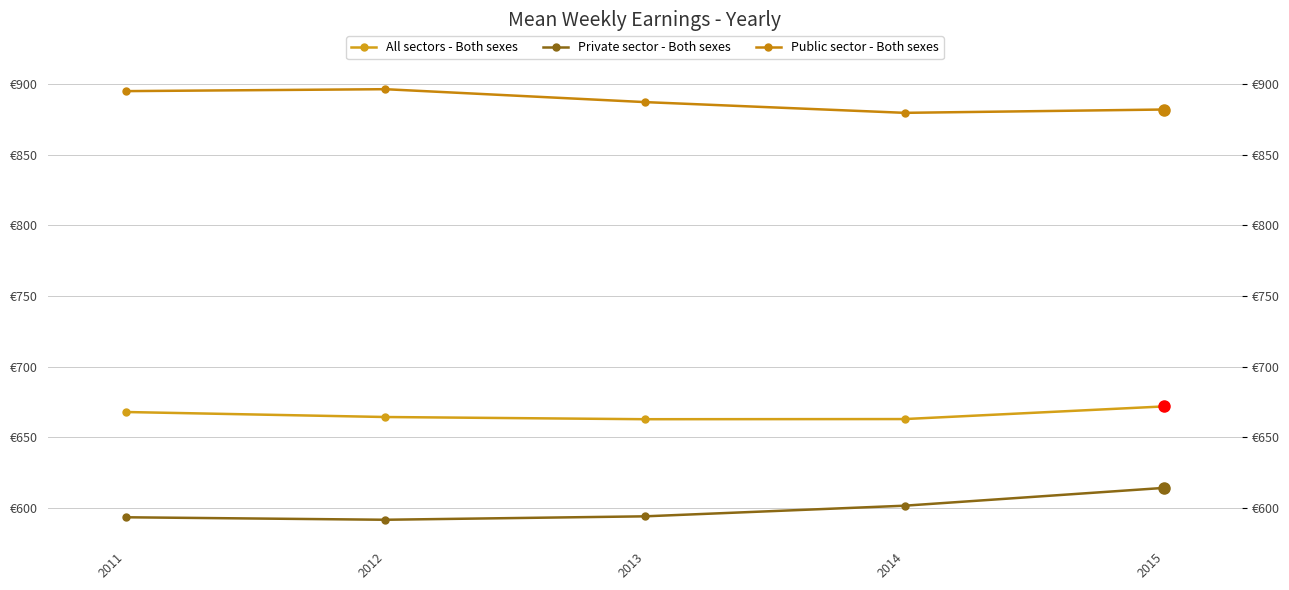

True or false: Public sector - Both sexes and All sectors - Both sexes cross at least once.

False